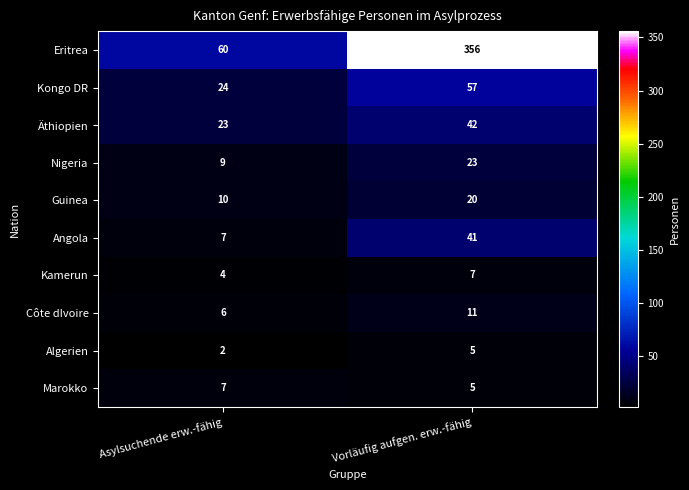

How many distinct data groups are displayed?

10